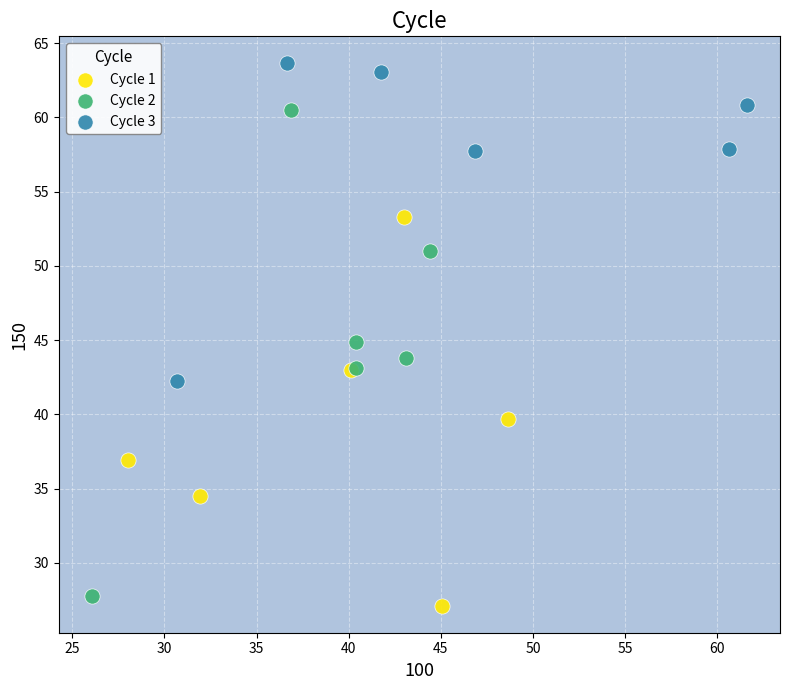

Which series contains the highest Y value?

Cycle 3